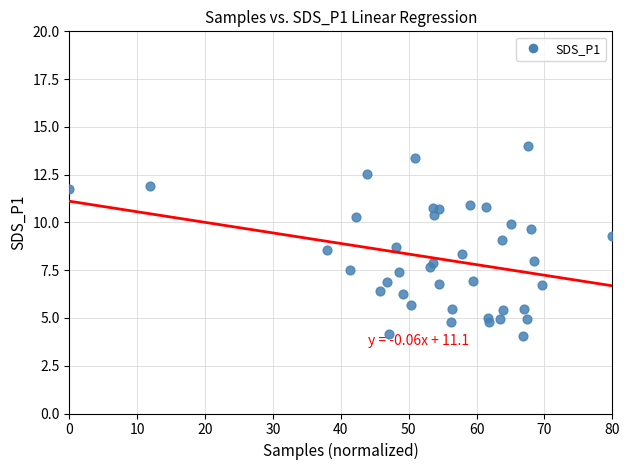

What is the range of Y values (max minus min)?

10.0